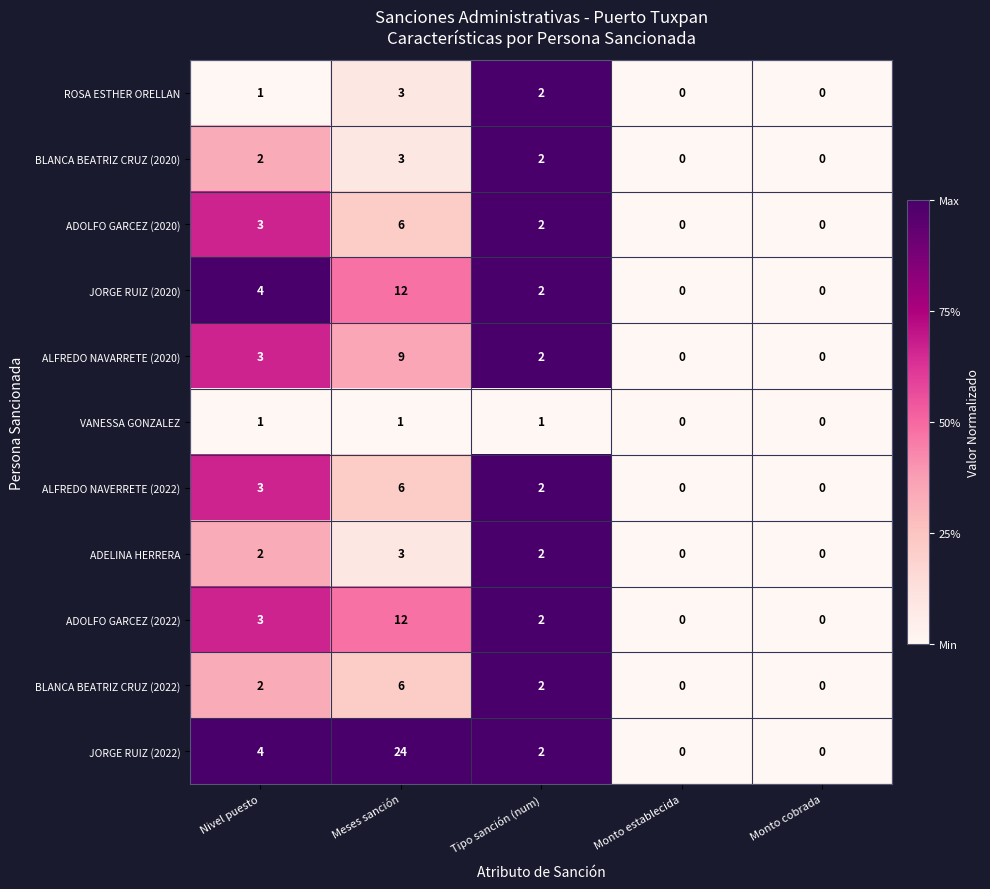

How many data points in VANESSA GONZALEZ are less than 1?

2